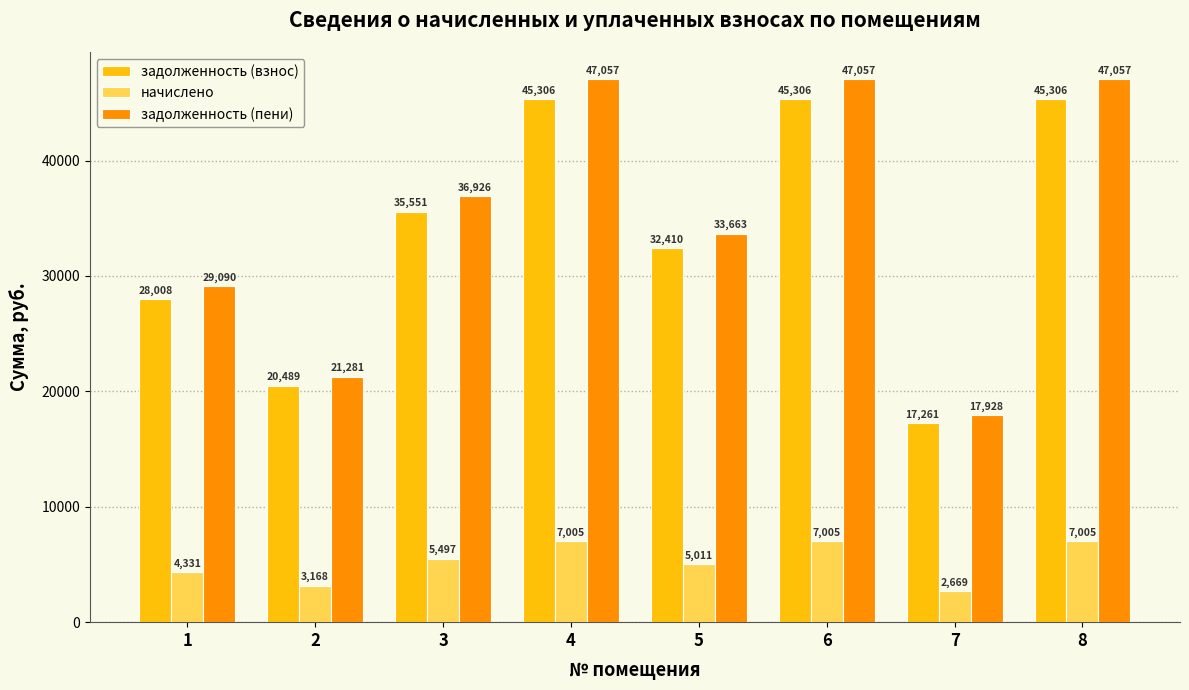

What is the maximum value for задолженность (взнос)?

45305.8